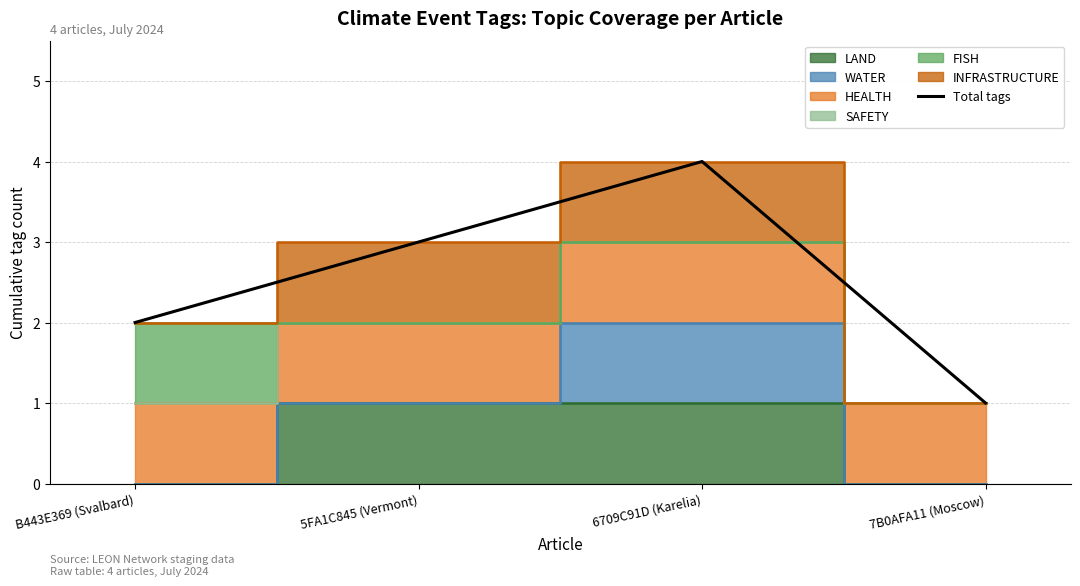

Reading left to right, what are all the values shown in this chart?

2	3	4	1